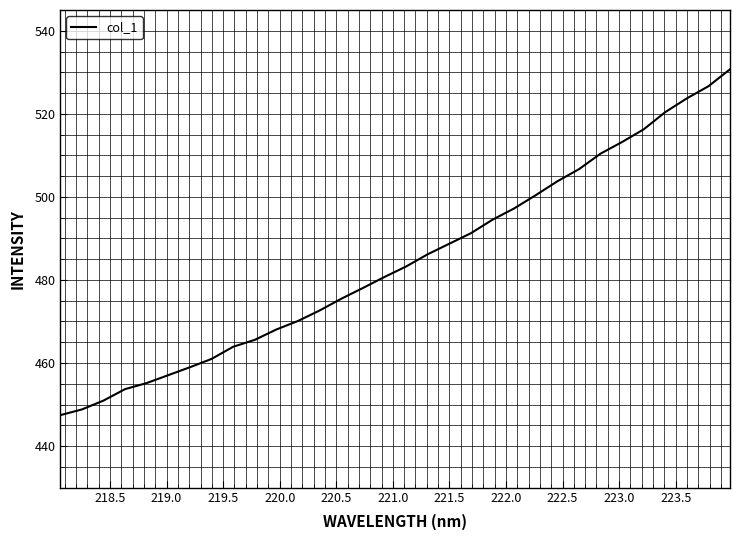

Count the number of categories in the chart.

32